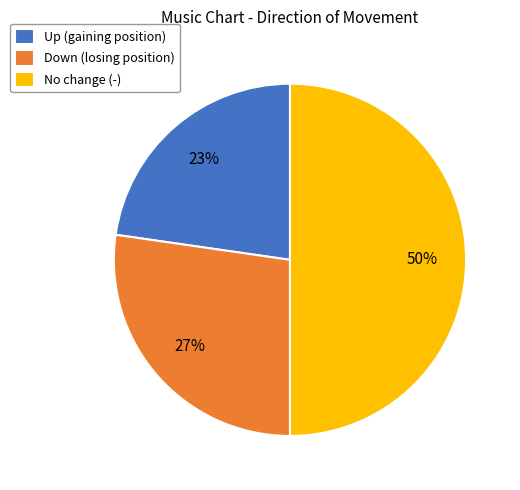

To the nearest percent, what is the average slice percentage?

33%